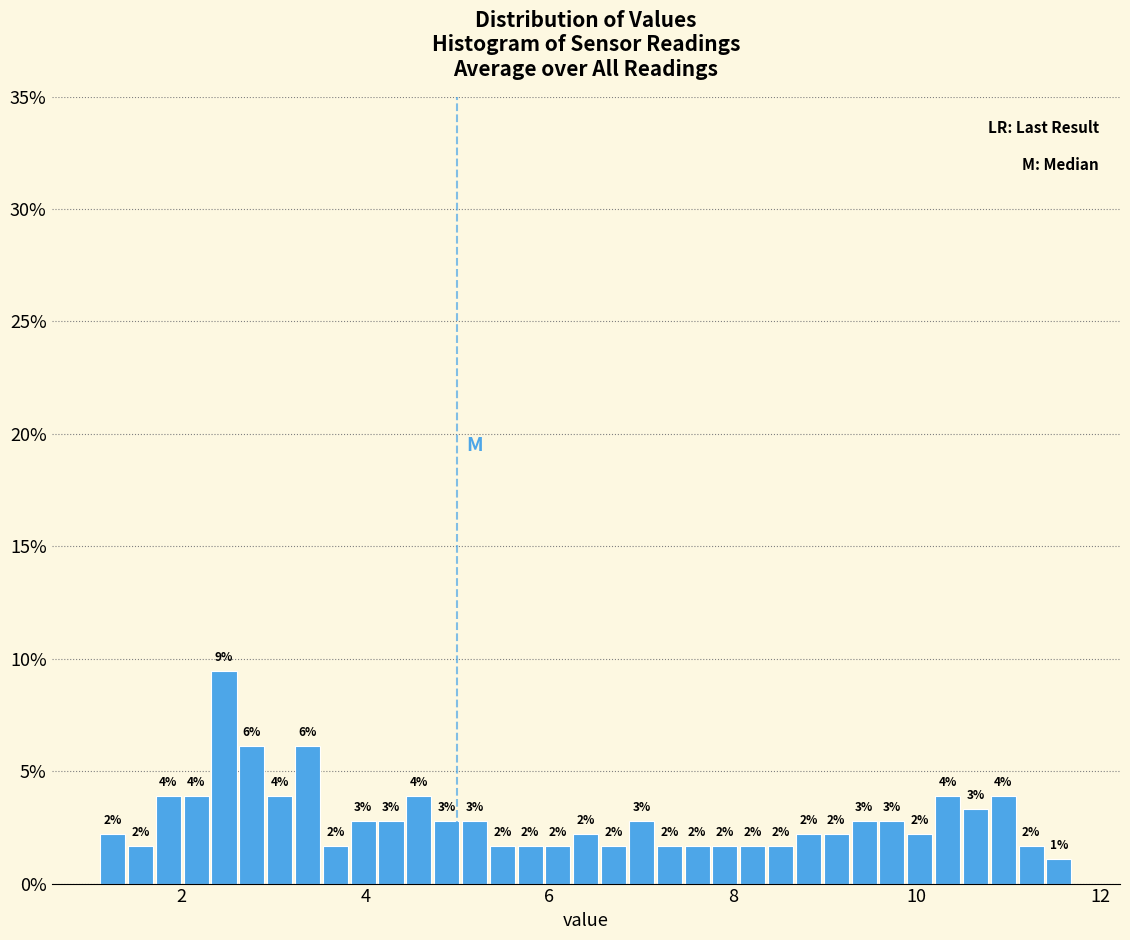

Around what value on the x-axis is the tallest bar? Give the approximate position of its centre, as read against the axis.

2.4